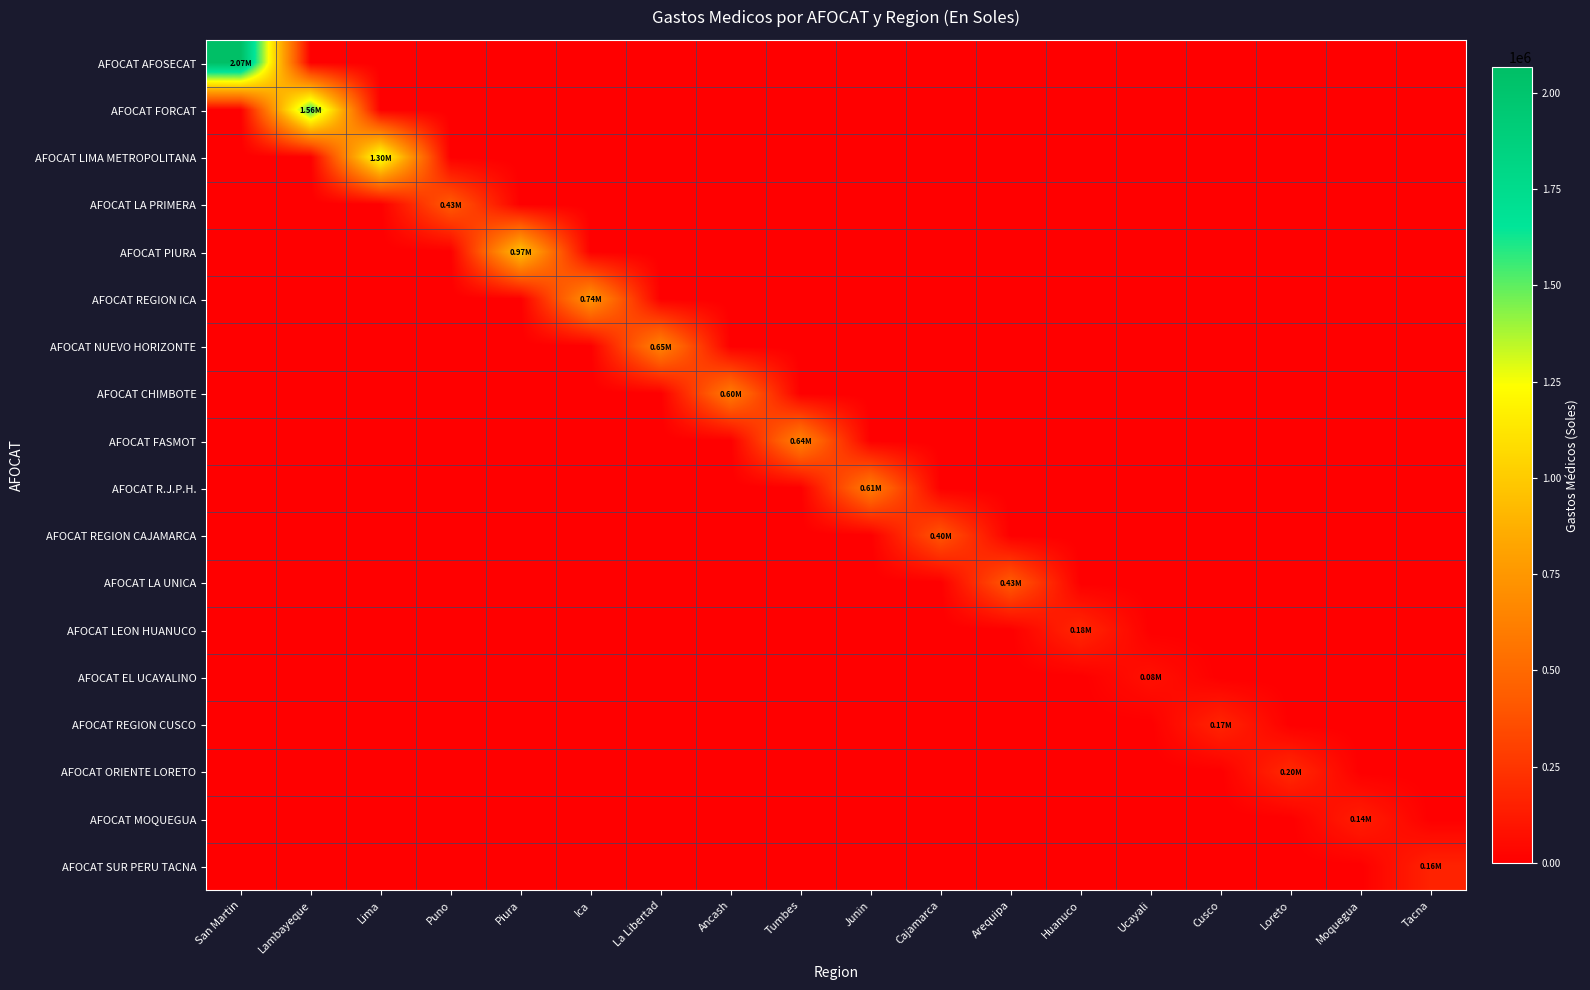

Which category has the highest value across all series?

San Martin